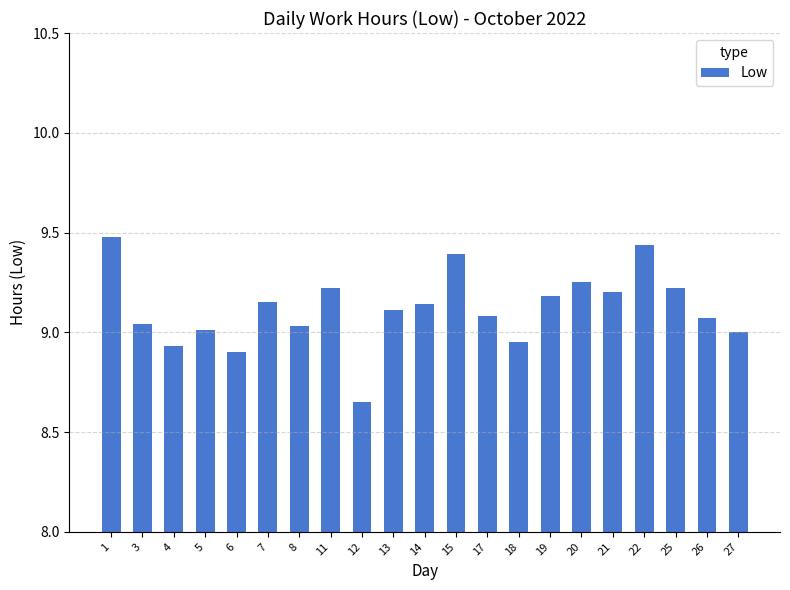

What is the value of the 1st bar from the left?

9.5